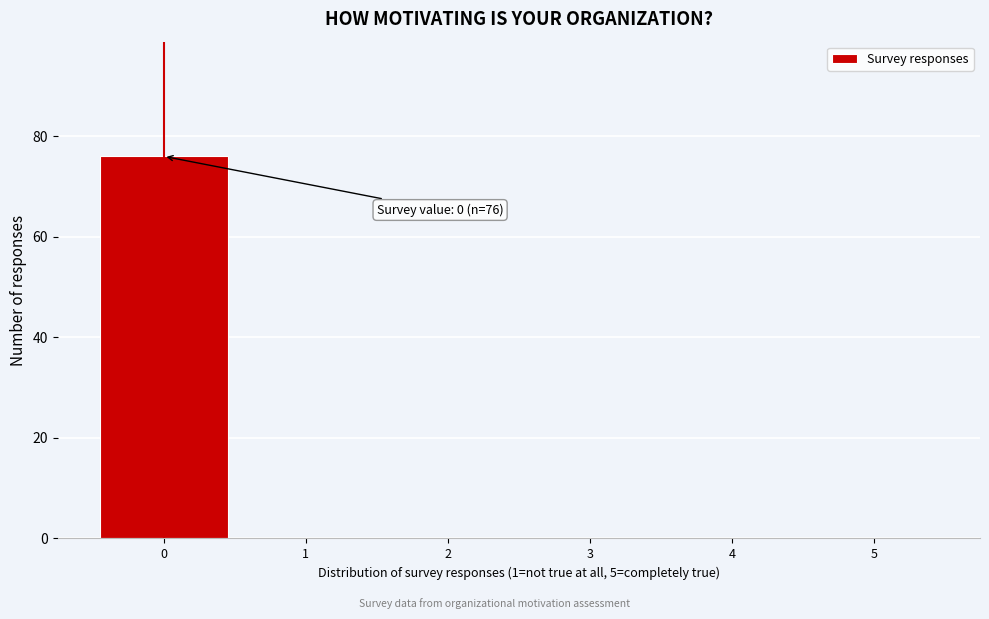

Which range on the x-axis has the tallest bar?

-0.5 to 0.5